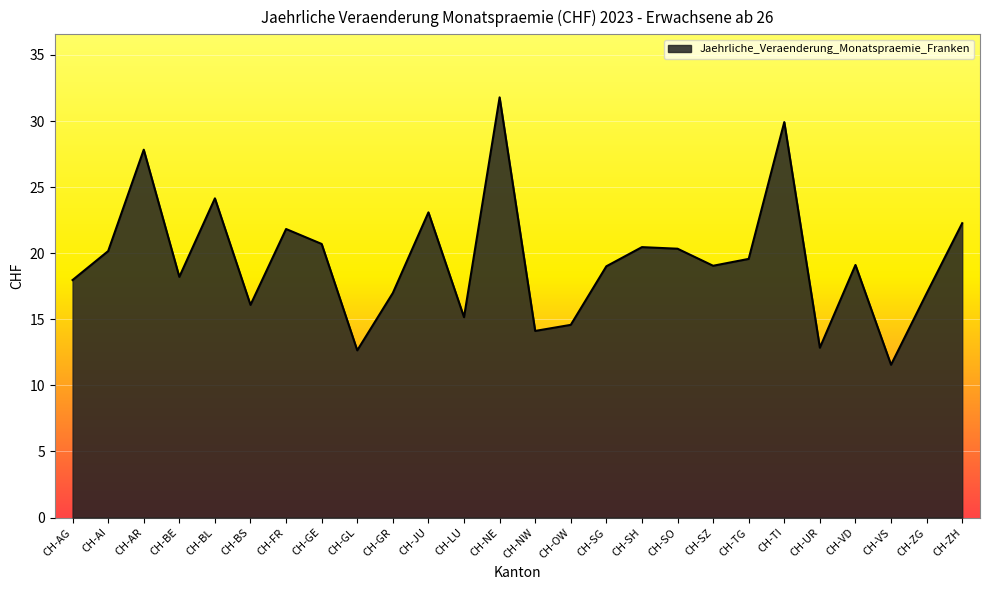

What position from the left is CH-BL?

5